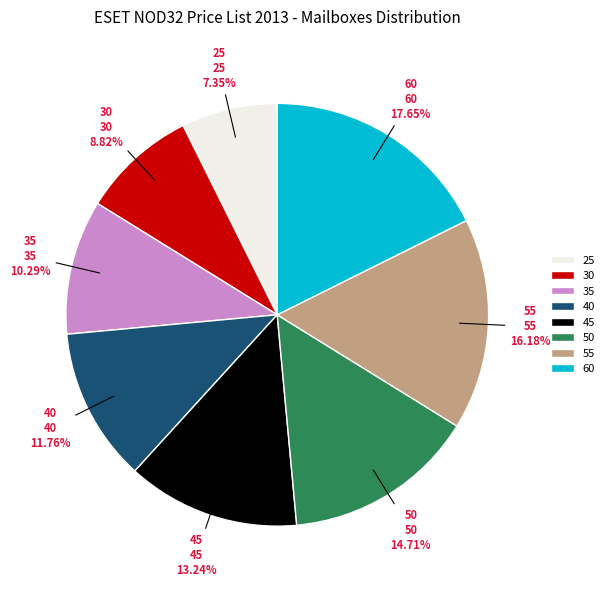

To the nearest percent, what is the difference between the largest and smallest slice percentages?

10%